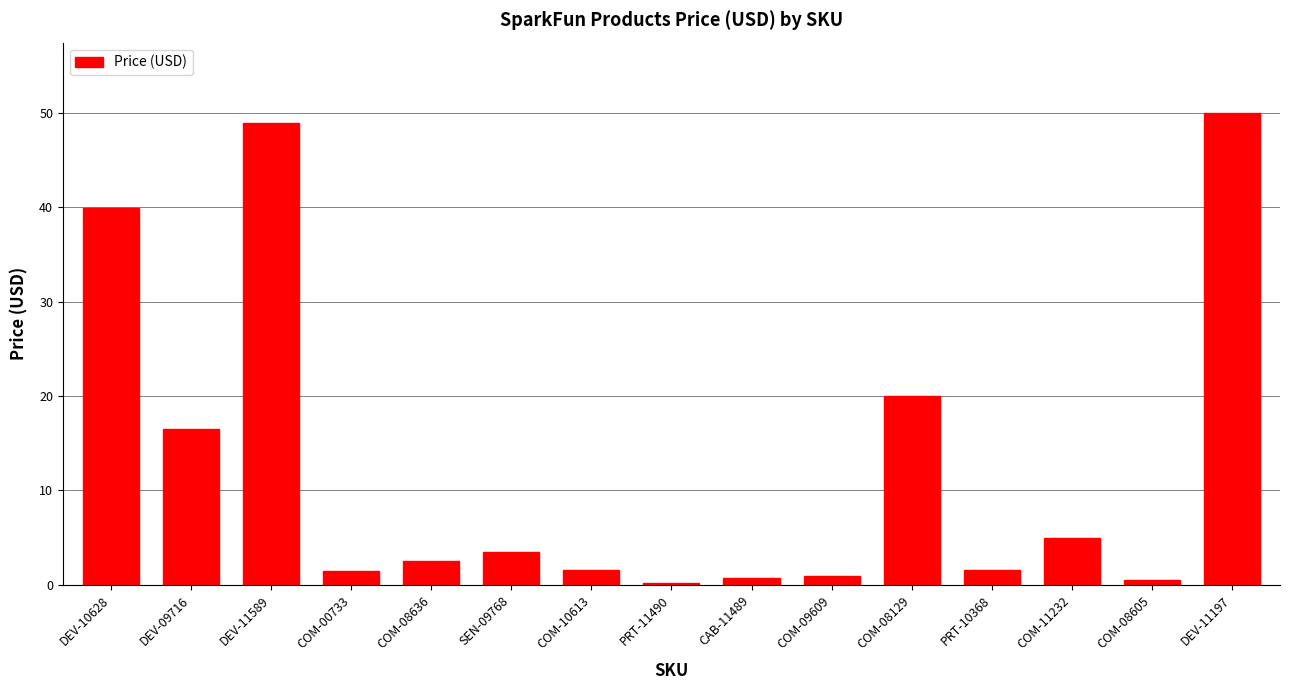

At which label does the data first exceed 2?

DEV-10628